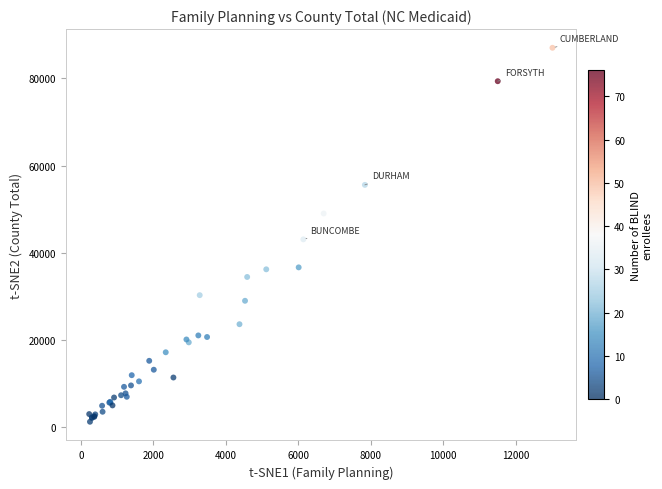

What Y value in the scatter plot is closest to 44128?

43079